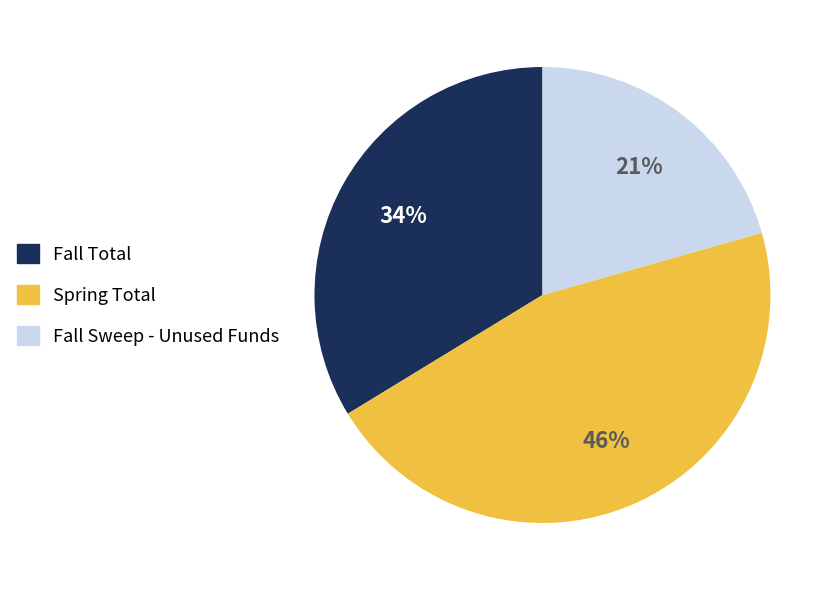

Which category has the smallest portion of the pie?

Fall Sweep - Unused Funds